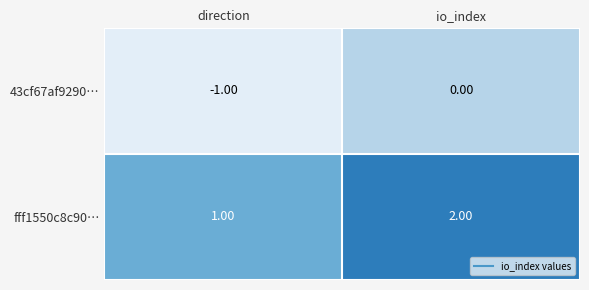

Where is fff1550c8c90… nearest to the value 1?

direction